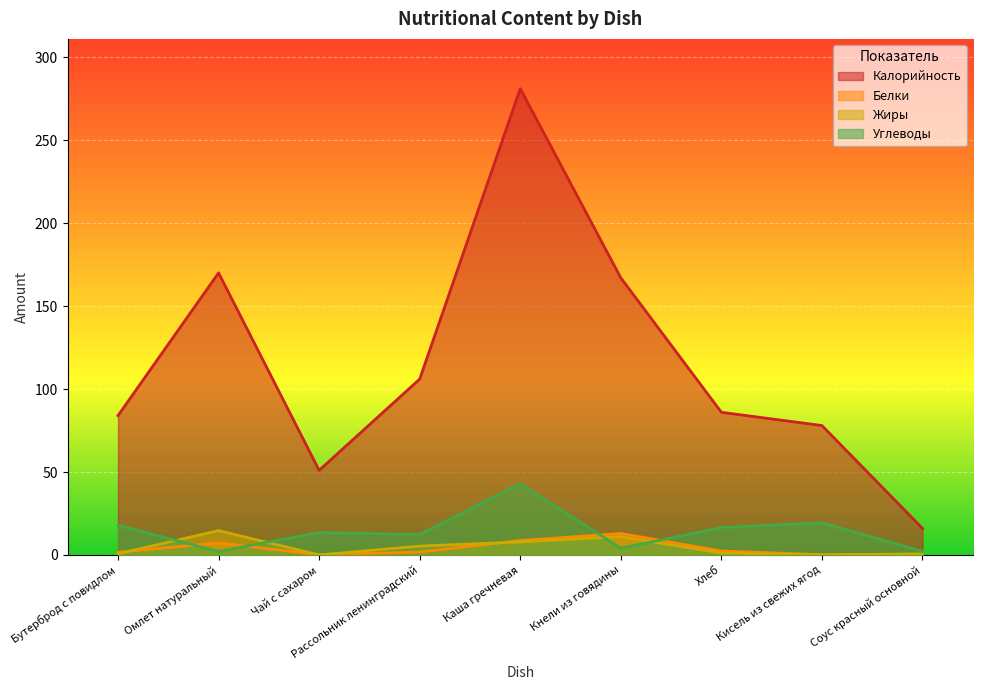

At Омлет натуральный, list the series in order from smallest to largest.

Углеводы, Белки, Жиры, Калорийность